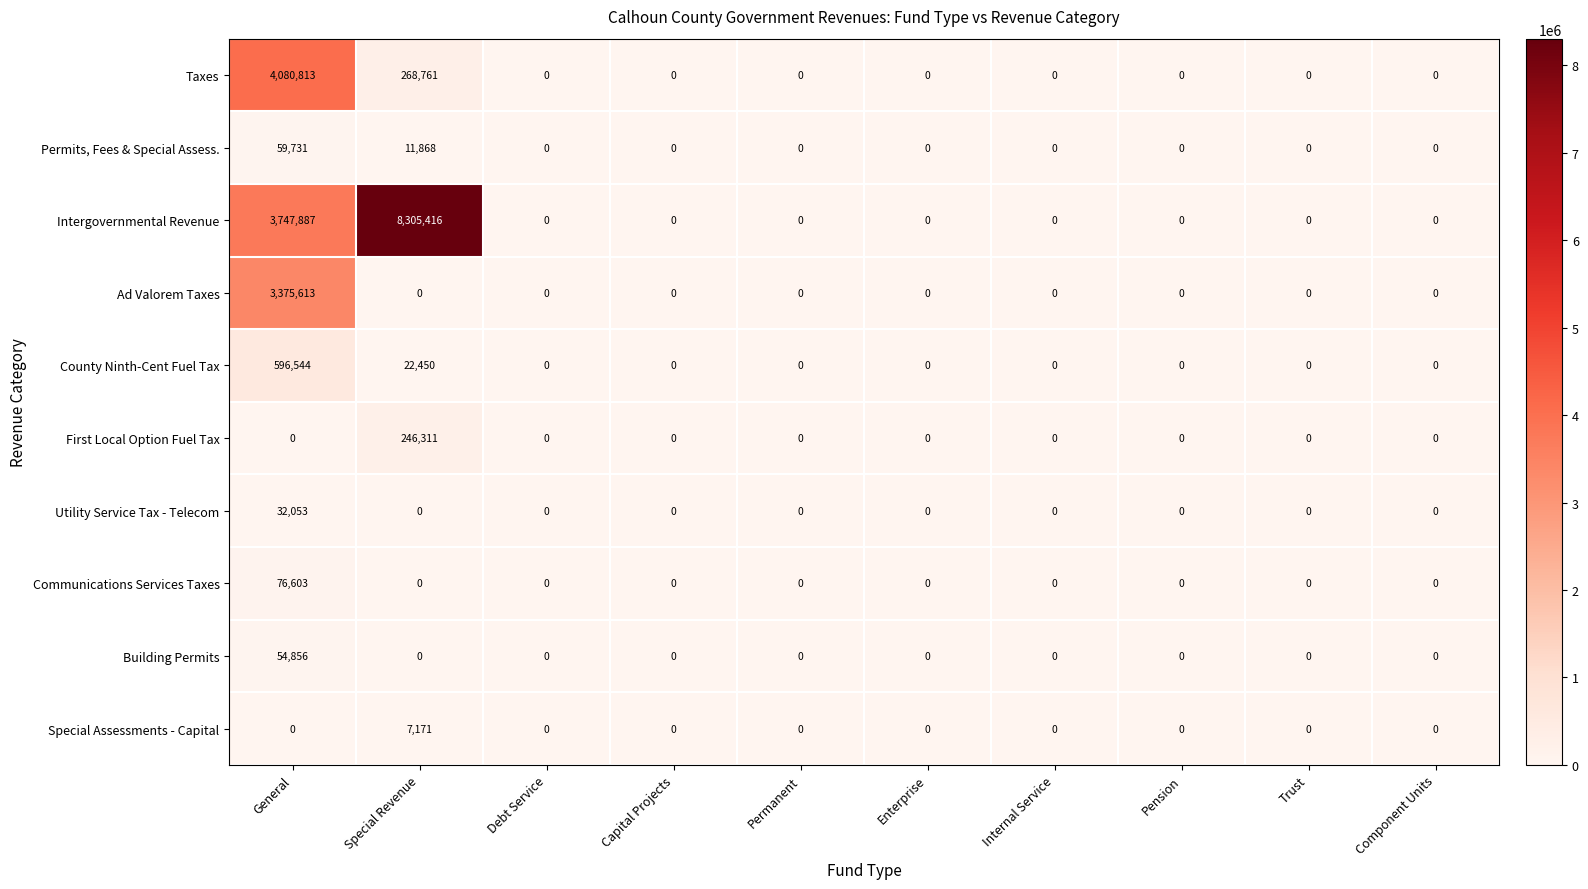

What is the average value of the Utility Service Tax - Telecom series?

3205